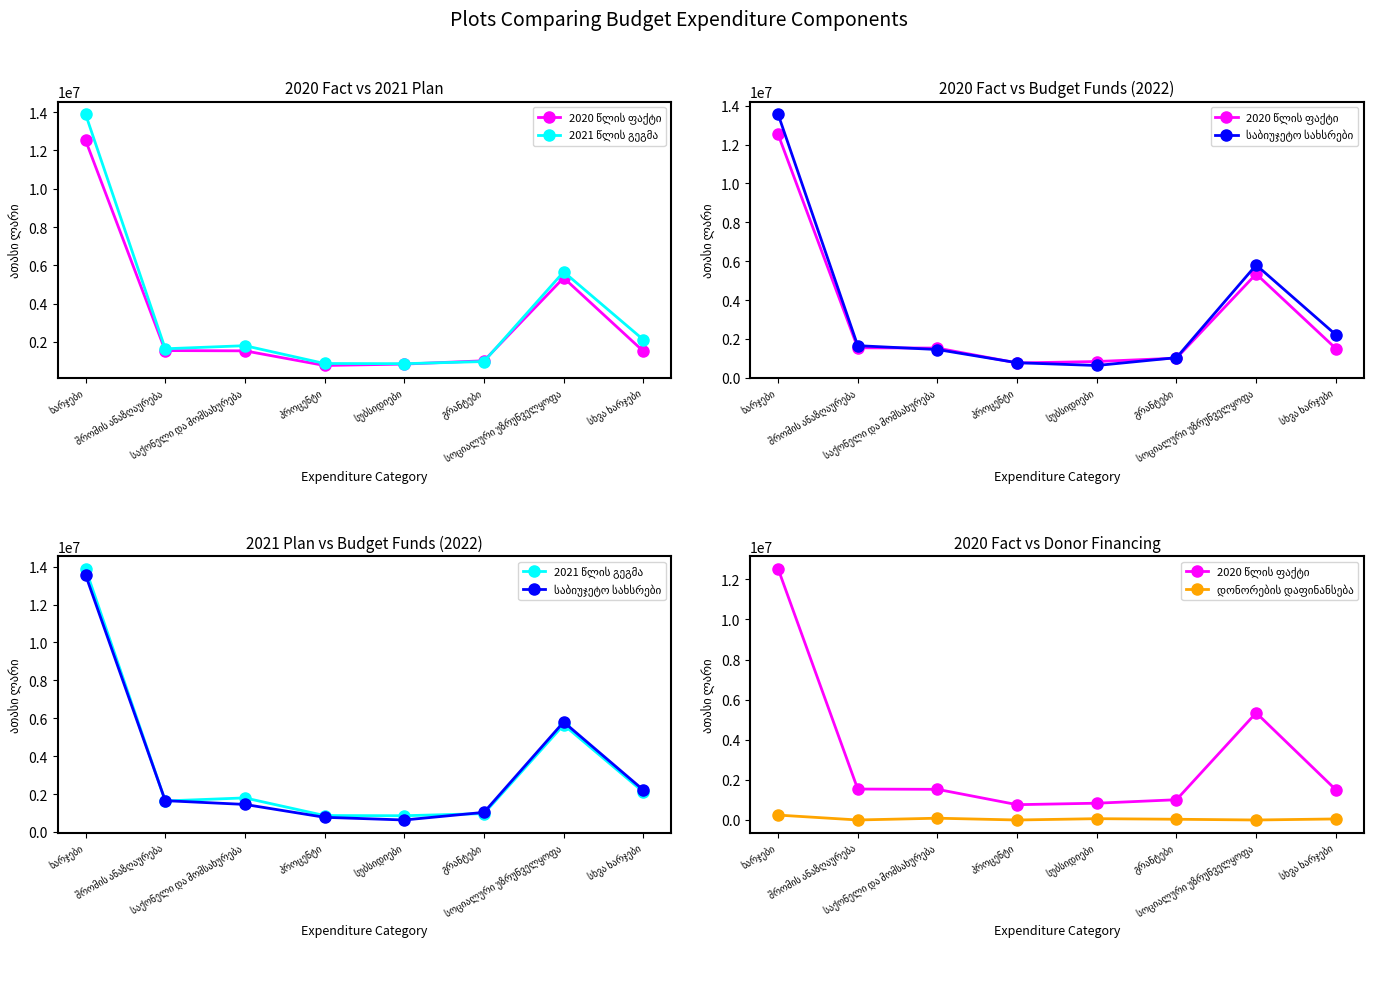

What is the difference between the maximum and minimum values in the 2020 წლის ფაქტი series?

11770193.1